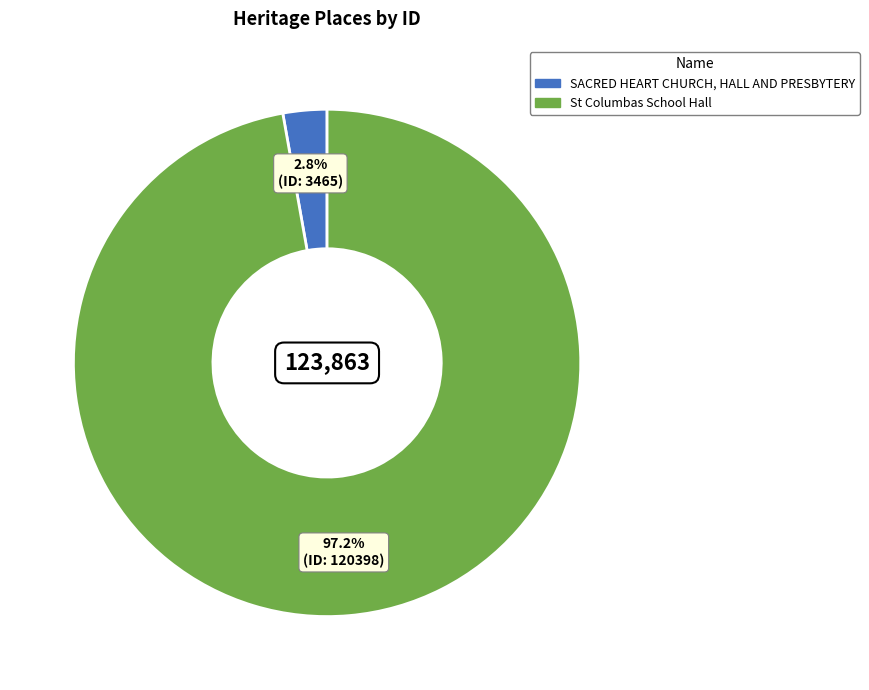

To the nearest percent, what portion does St Columbas School Hall represent?

97%